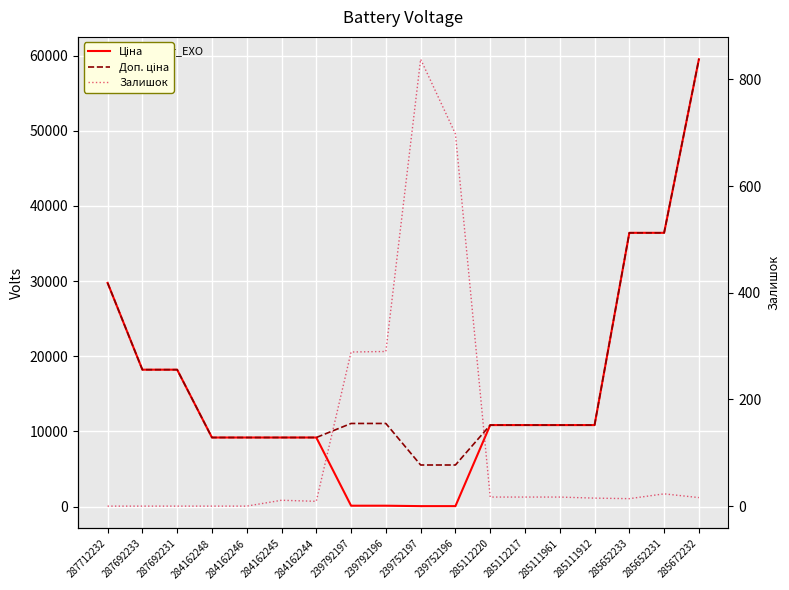

What is the label of the 4th point from the left?

284162248